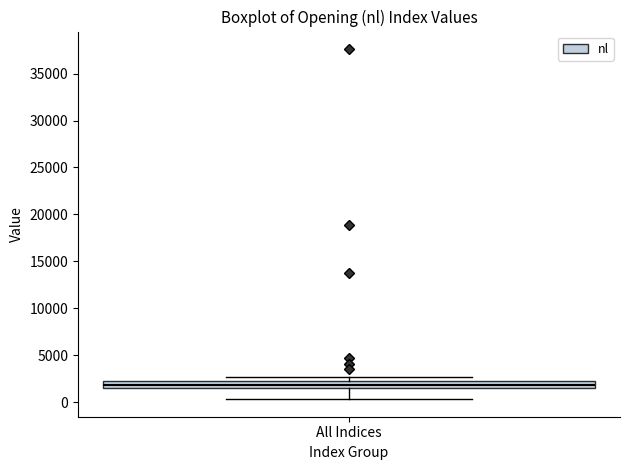

Where does the median line of the box for All Indices sit on the y-axis? The values are not printed on the chart, so give them approximately, as read against the axis.

2000